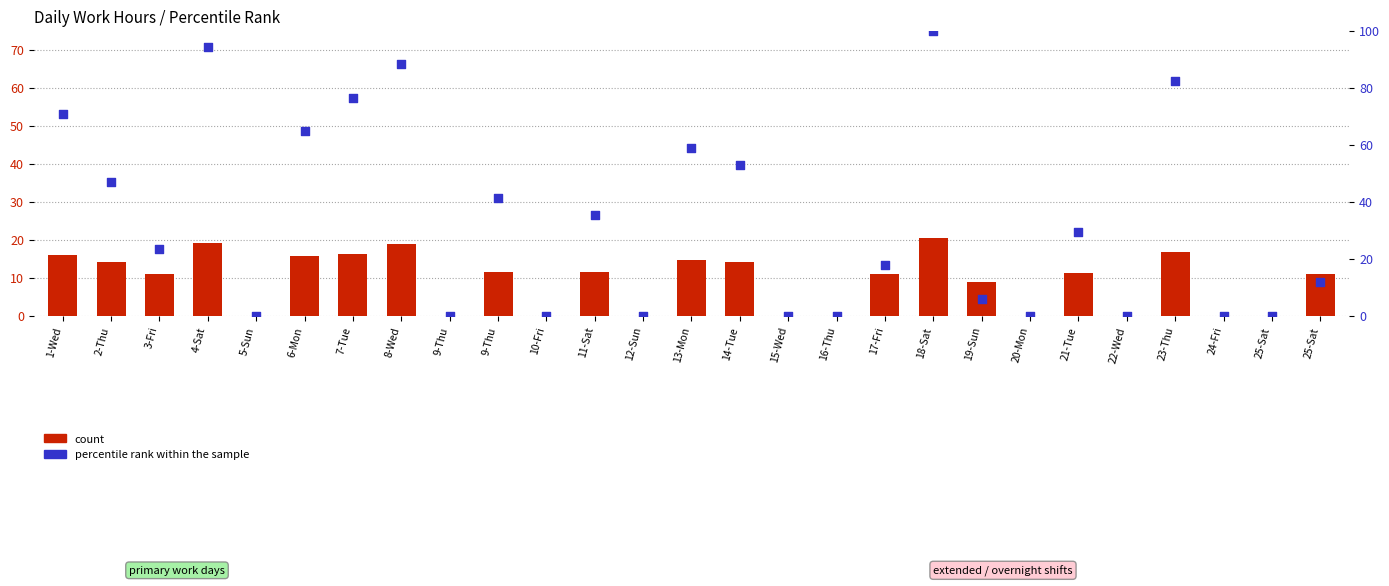

Which series has the largest Y range (max minus min)?

percentile rank within the sample